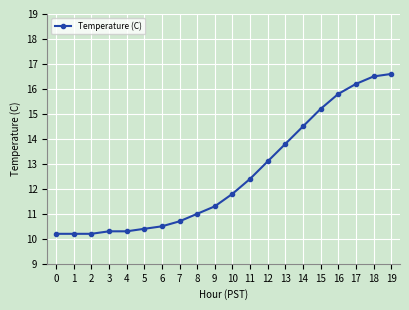

What is the value of the 19th point from the left?

16.5